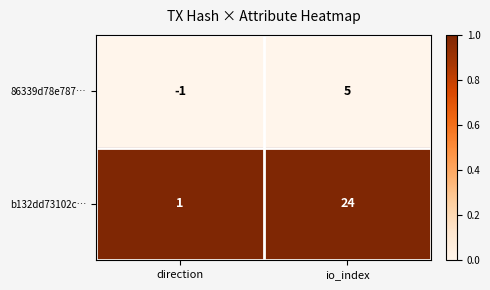

What is the difference between the highest and lowest values at direction?

2